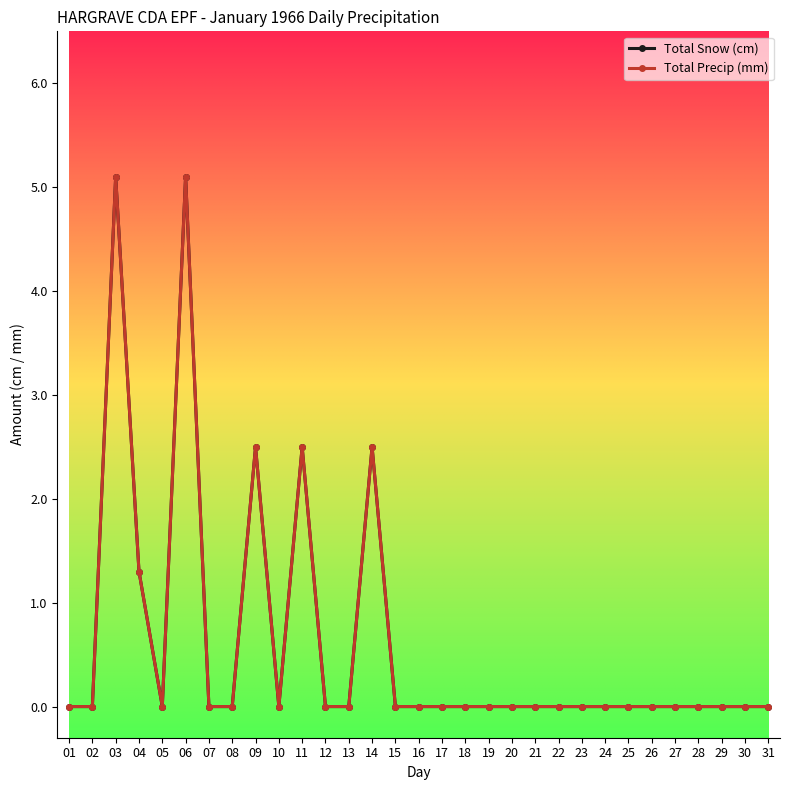

True or false: Total Snow (cm) has more than 1 interior local peaks.

True